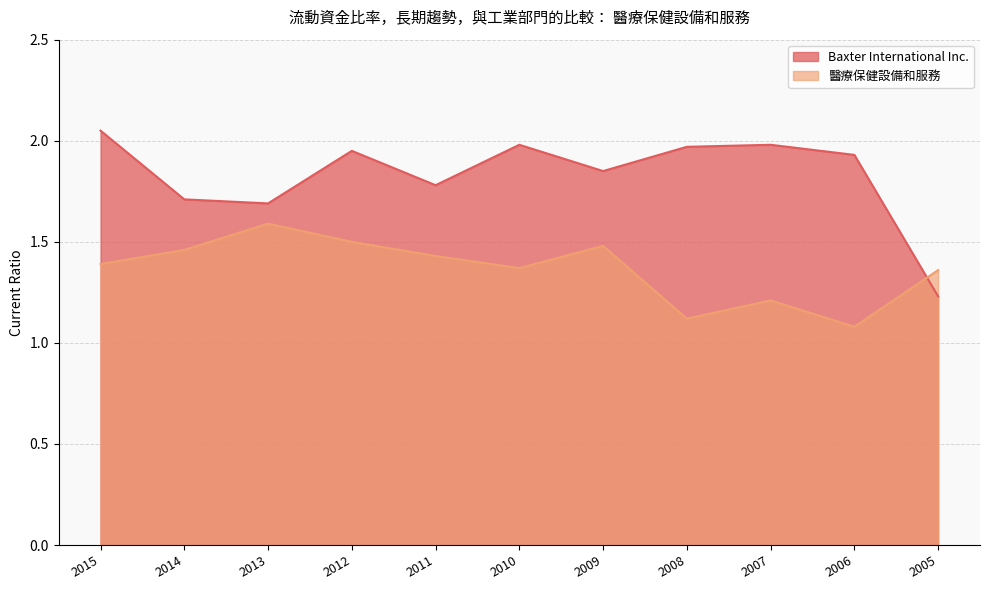

How many lines are shown in the chart?

2